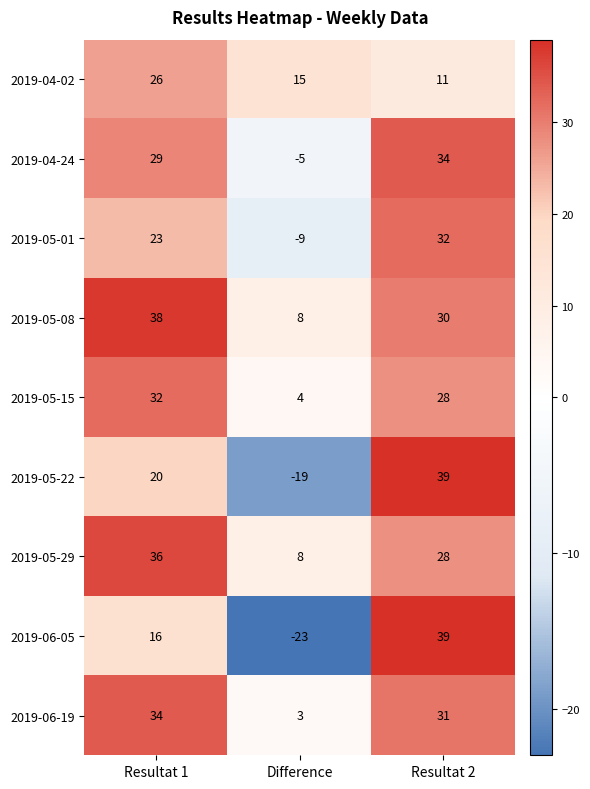

What is the average value of the 2019-05-15 series?

21